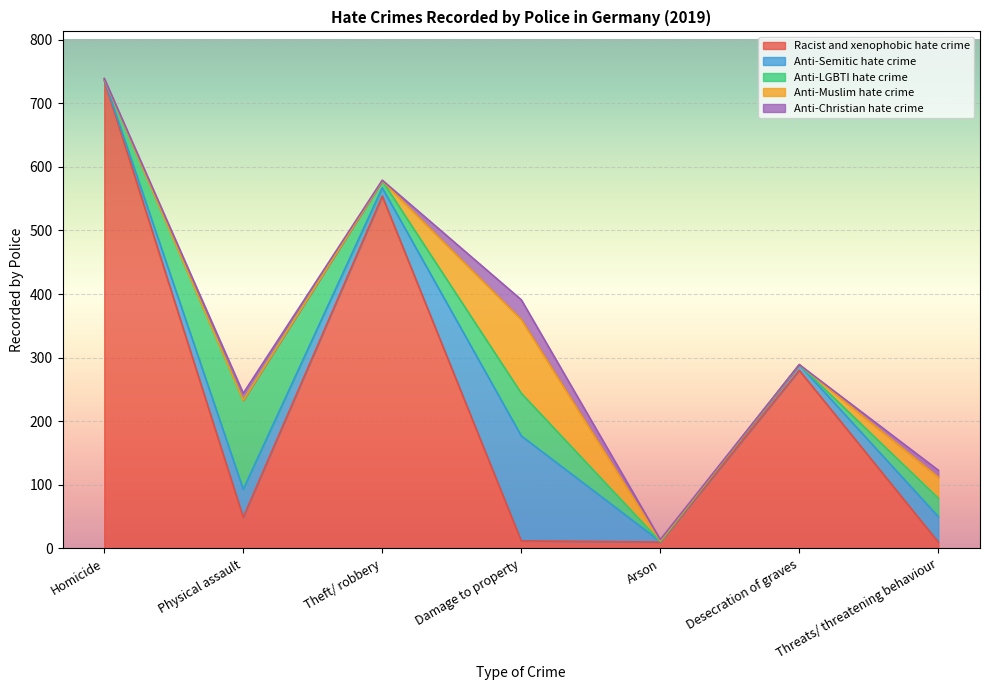

At which label does Anti-Semitic hate crime first exceed 13?

Physical assault